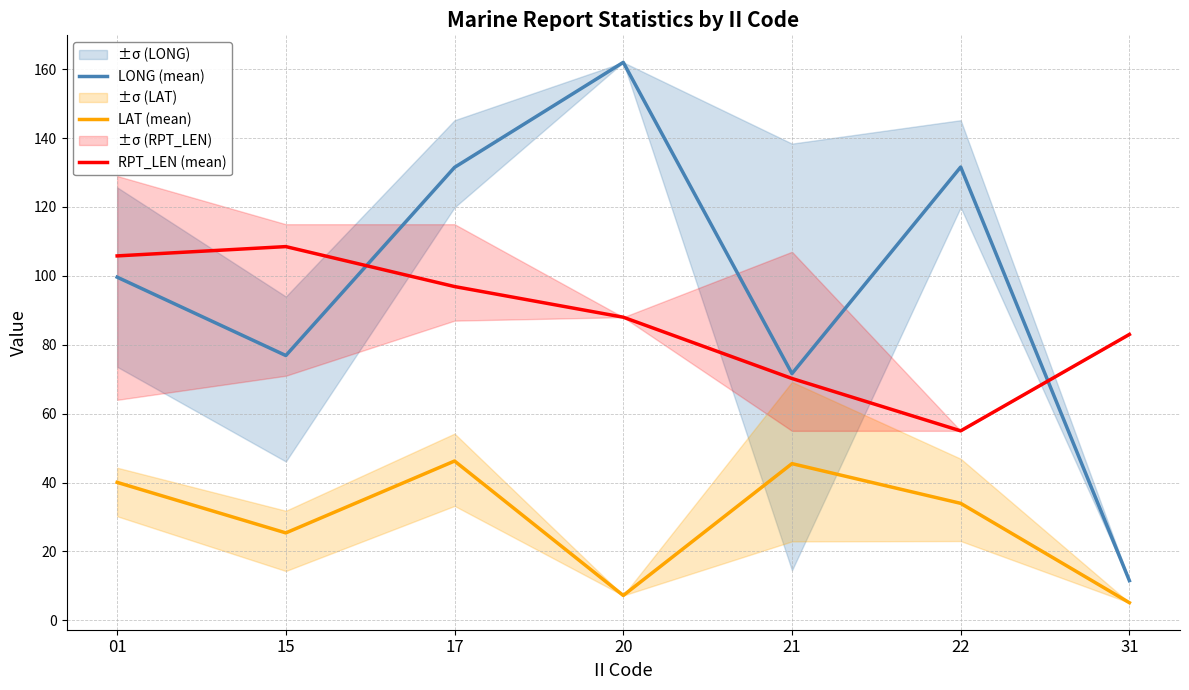

How many lines are shown in the chart?

3